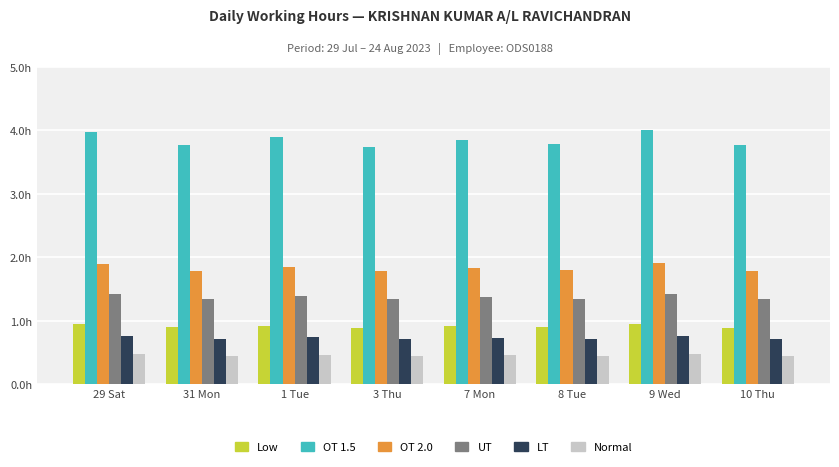

At 31 Mon, list the series in order from largest to smallest.

OT 1.5, OT 2.0, UT, Low, LT, Normal